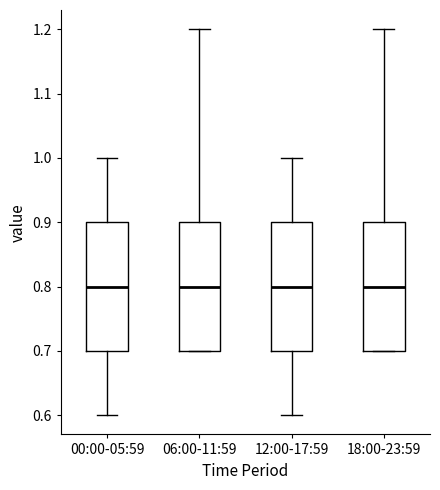

Reading left to right, read every box against the y-axis: the position of its median line, the range the box covers, and the ends of its whiskers. The values are not printed on the chart, so give them approximately, as read against the axis.

00:00-05:59: median 0.8, box 0.7 to 0.9, whiskers 0.6 to 1.0
06:00-11:59: median 0.8, box 0.7 to 0.9, whiskers 0.7 to 1.2
12:00-17:59: median 0.8, box 0.7 to 0.9, whiskers 0.6 to 1.0
18:00-23:59: median 0.8, box 0.7 to 0.9, whiskers 0.7 to 1.2